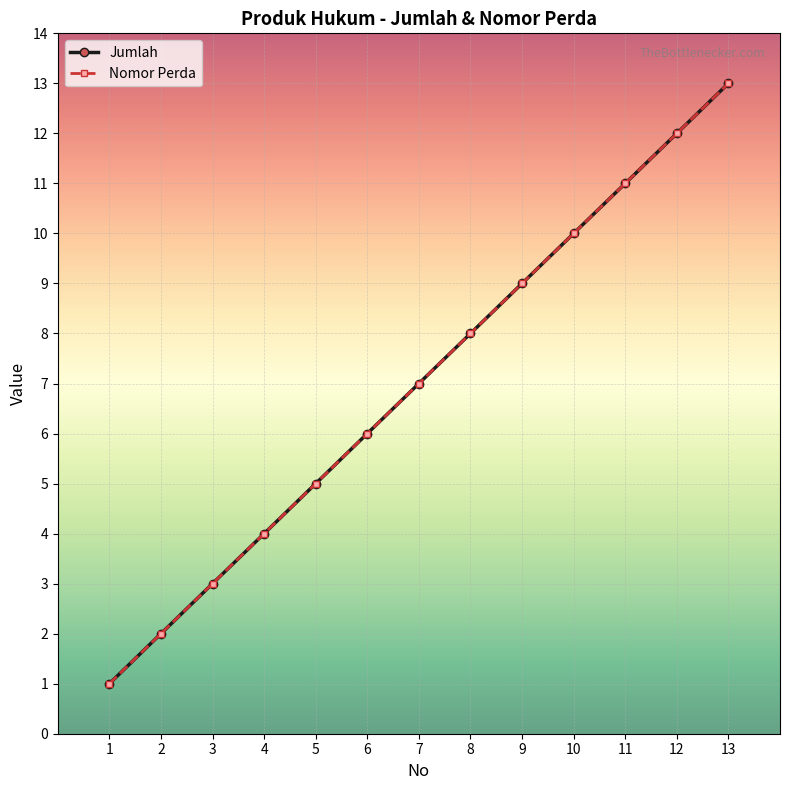

Rank the series by their maximum value, from lowest to highest.

Jumlah, Nomor Perda